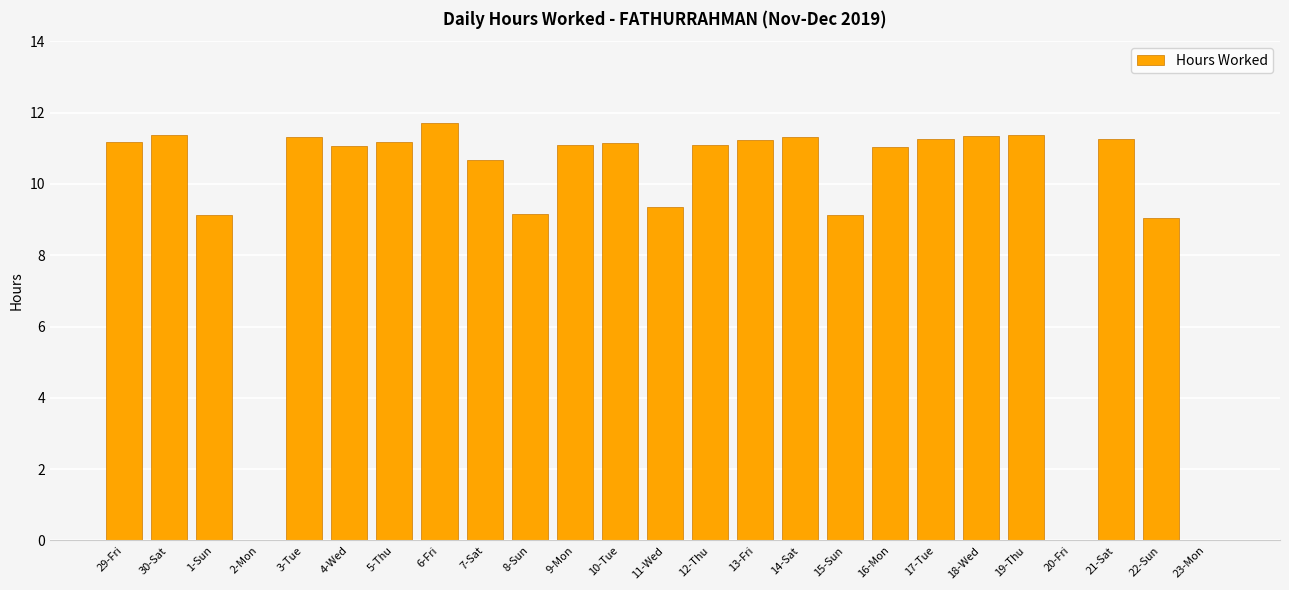

What is the maximum value shown in the chart?

11.7